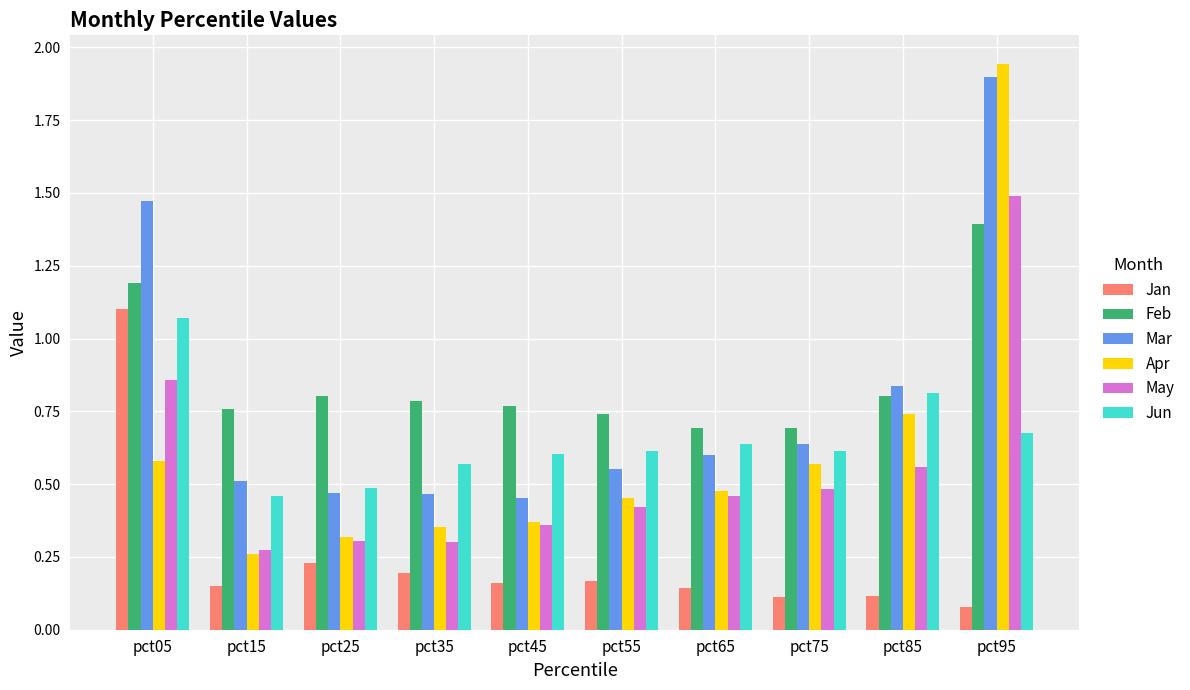

True or false: Jun has a value of 0.8 at pct75.

False